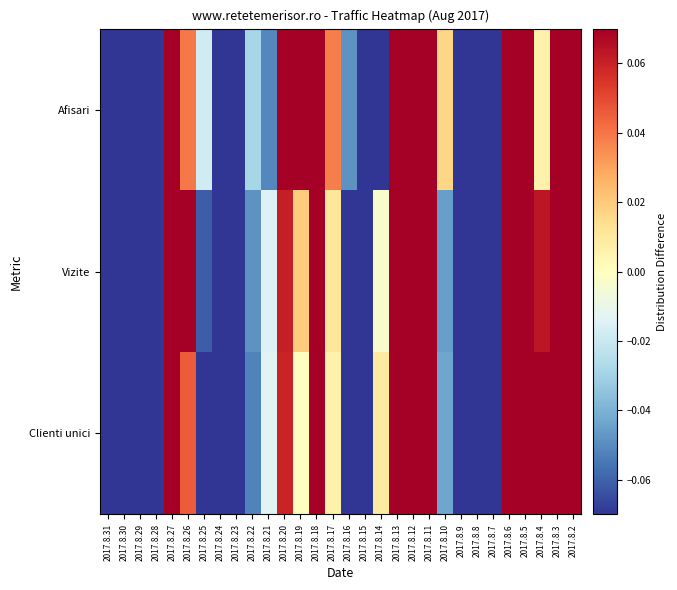

How many categories are shown in the chart?

30